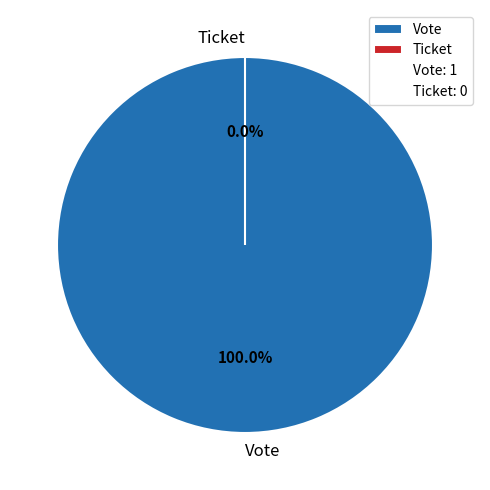

Rank the categories by value from lowest to highest.

Ticket, Vote